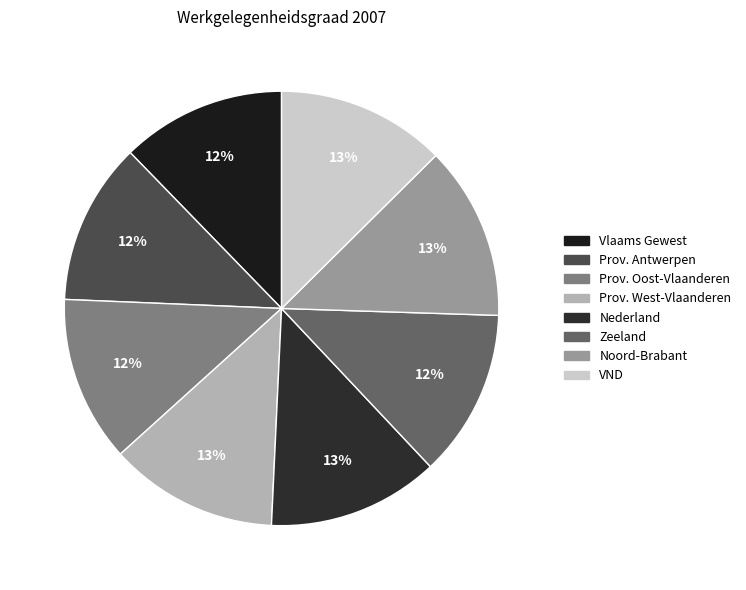

What percentage is the Prov. Oost-Vlaanderen slice, to the nearest percent?

12%